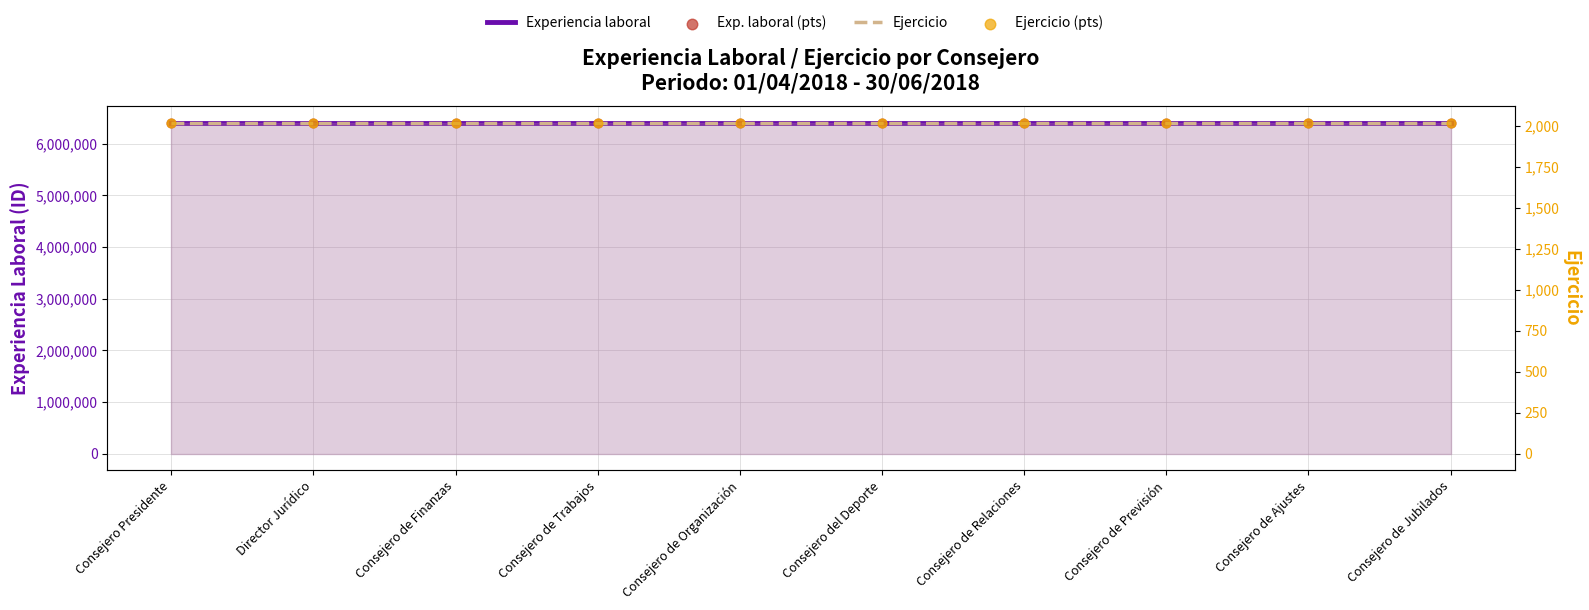

At which category is the sum across all series the highest?

Consejero Presidente